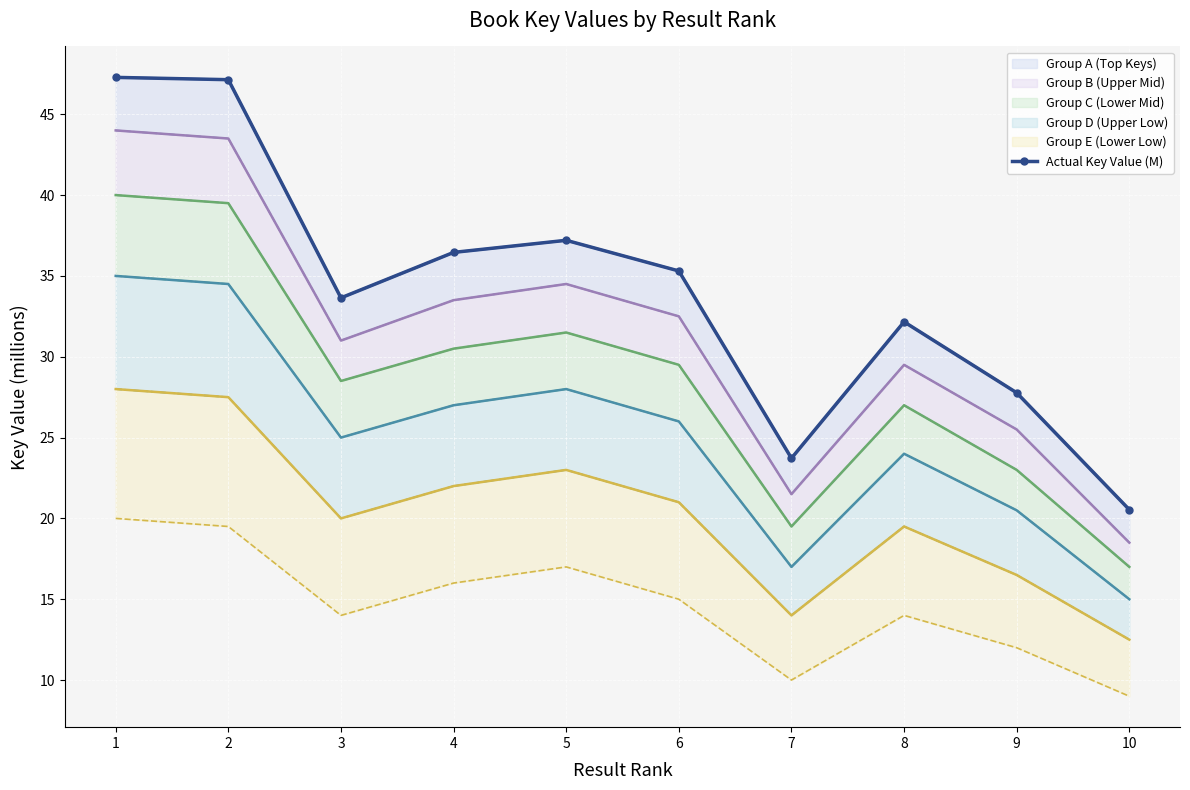

How many points are higher than both their immediate neighbors (excluding endpoints)?

2